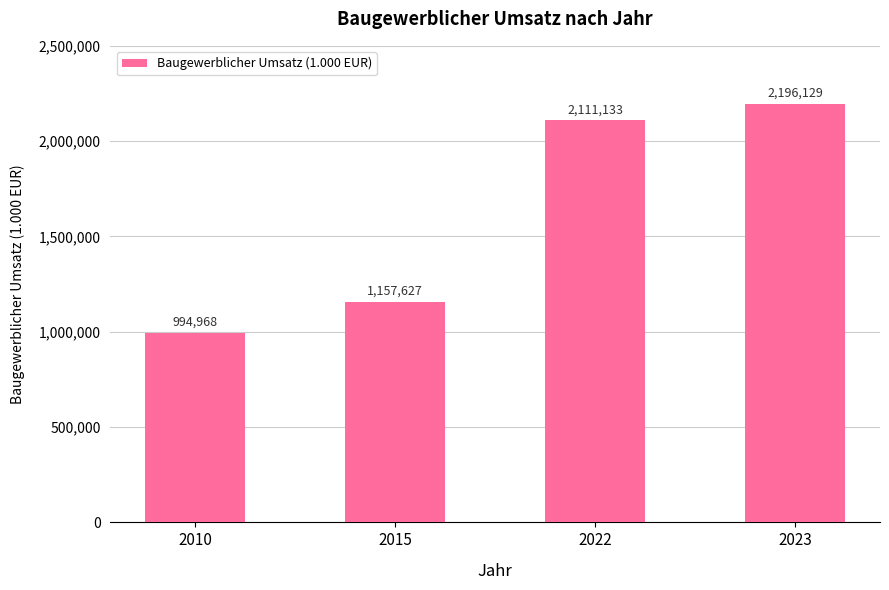

Reading left to right, what are all the values shown in this chart?

994968	1157627	2111133	2196129